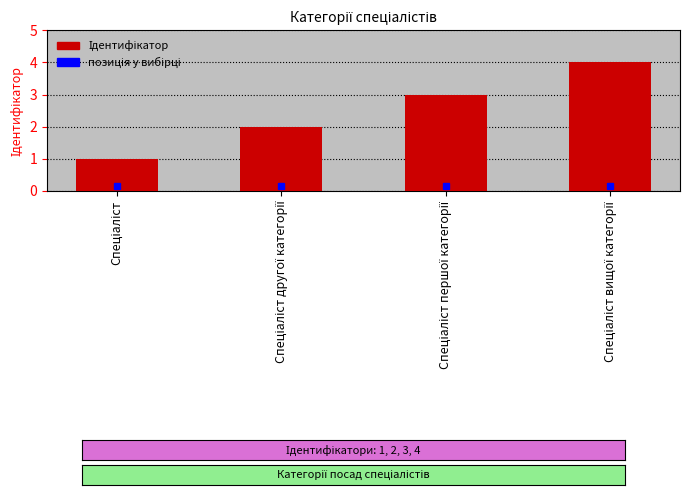

Reading left to right, transcribe all the data shown in this chart.

1	2	3	4